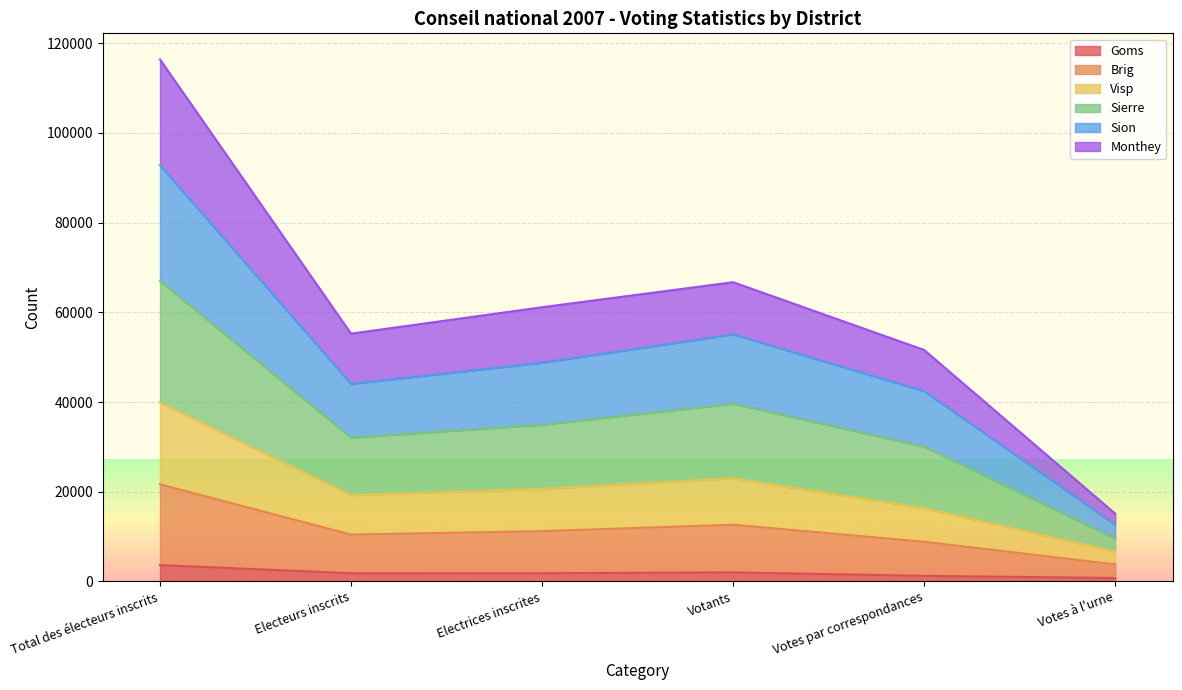

What are all the series names shown in the legend?

Goms, Brig, Visp, Sierre, Sion, Monthey